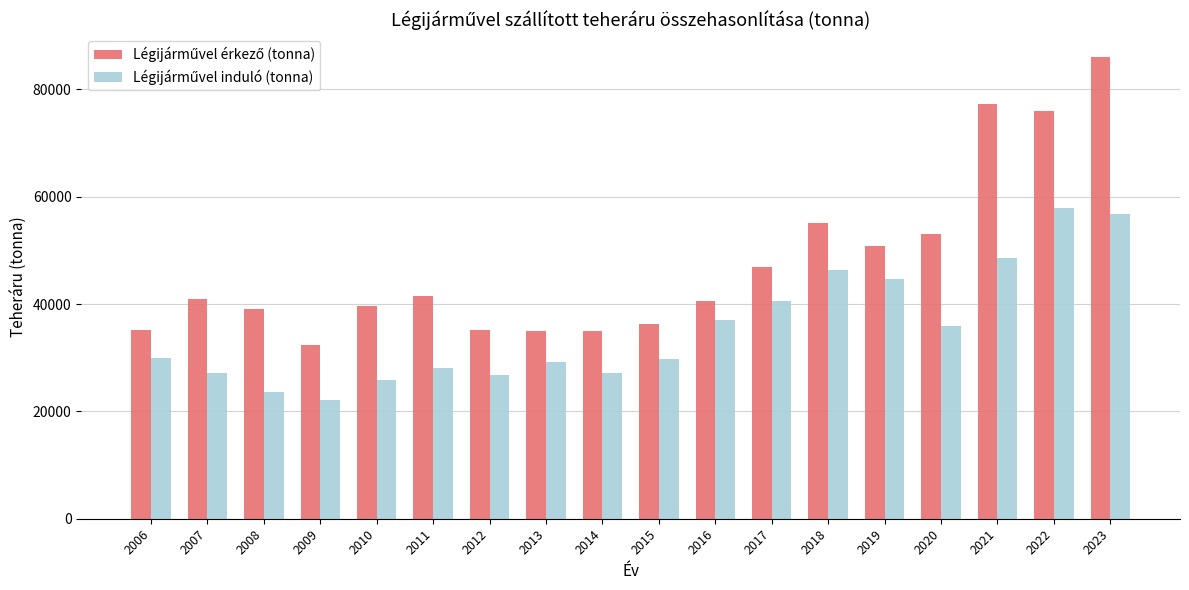

How many series are shown in this chart?

2